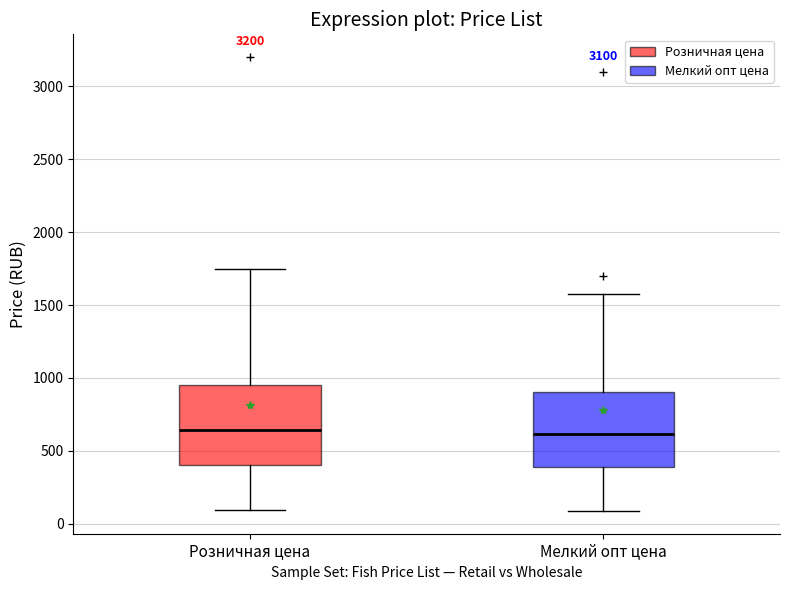

Reading left to right, transcribe this box plot: for each box, give where its median line is, the range the box spans, and where its two whiskers end, as read against the y-axis. The values are not printed on the chart, so give them approximately, as read against the axis.

Розничная цена: median 650, box 400 to 950, whiskers 100 to 1750
Мелкий опт цена: median 600, box 400 to 900, whiskers 100 to 1600